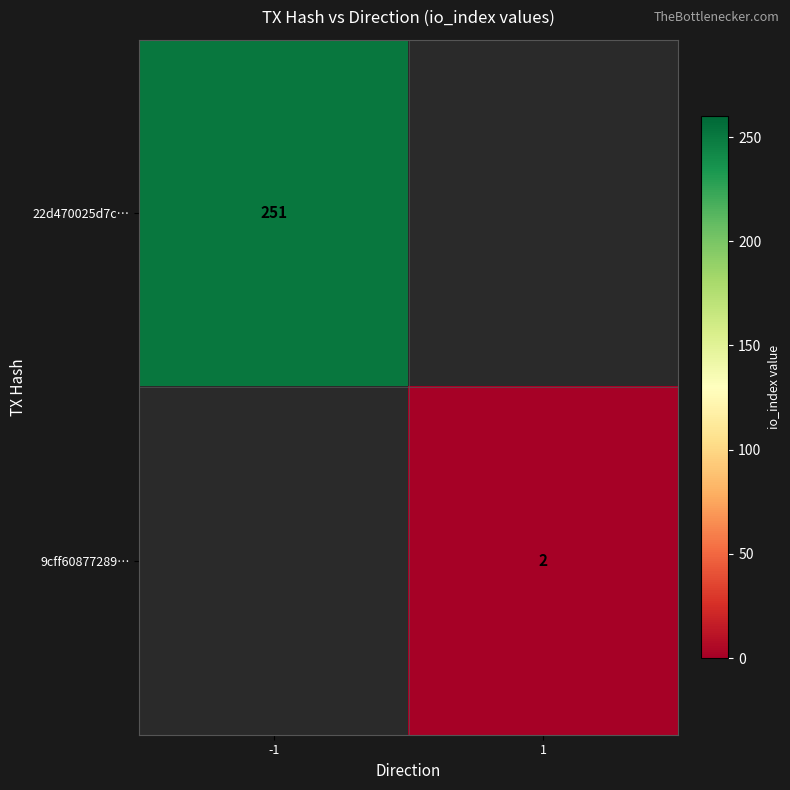

The 22d470025d7c… series shows 171 at -1. True or false?

False